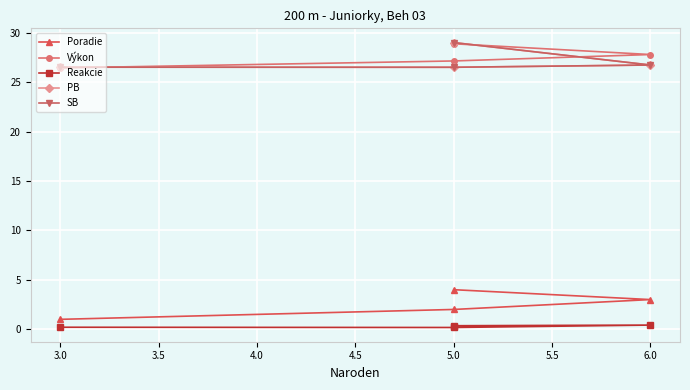

How many Reakcie values are between 0 and 1?

4